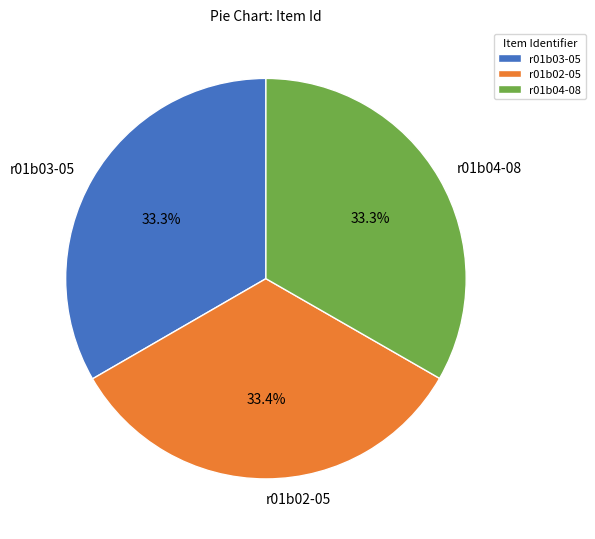

To the nearest percent, what portion does r01b02-05 represent?

33%